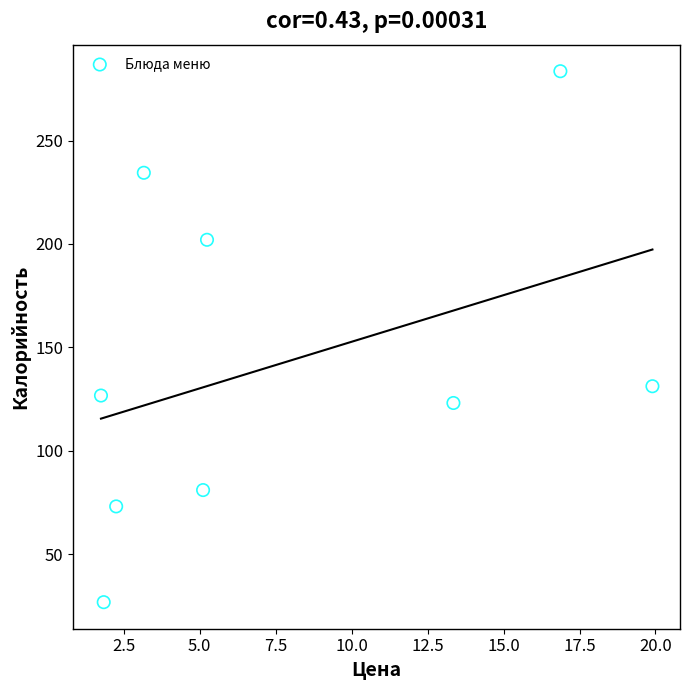

What is the average X value?

7.7